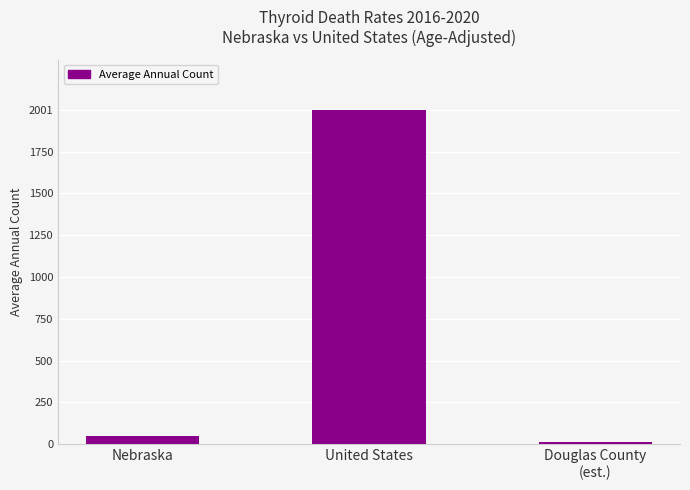

At which category does the chart reach its peak across all series?

United States